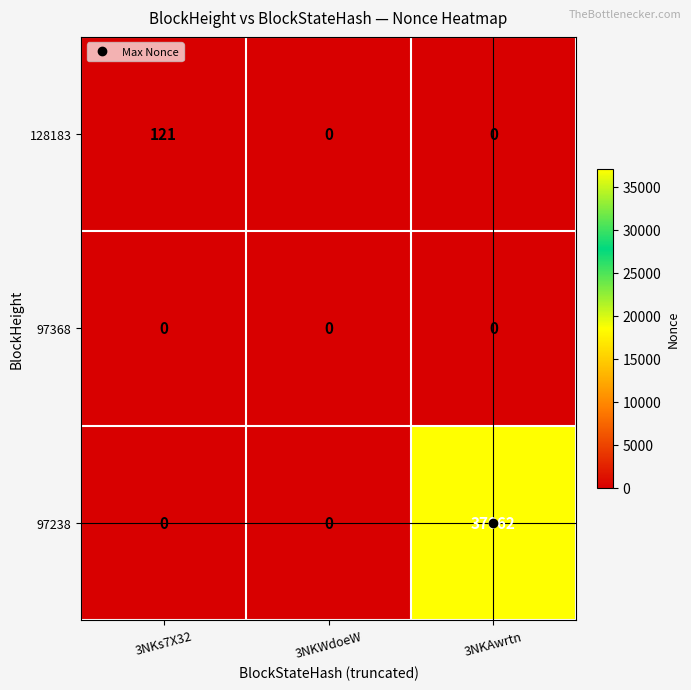

What is the difference between the 128183 values at 3NKs7X32 and 3NKAwrtn?

121